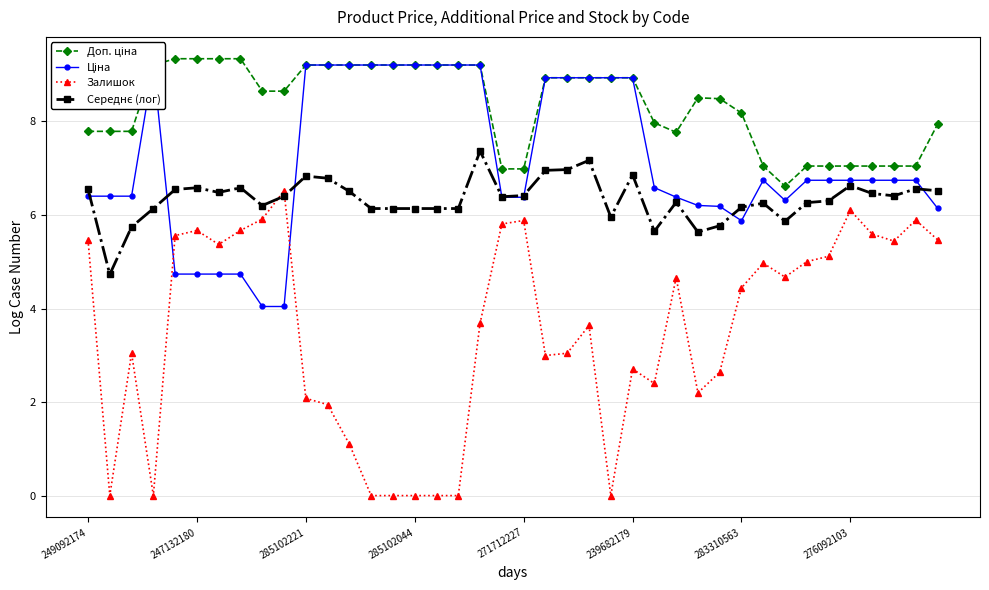

The value of Середнє (лог) at 22 is 7.0. True or false?

True